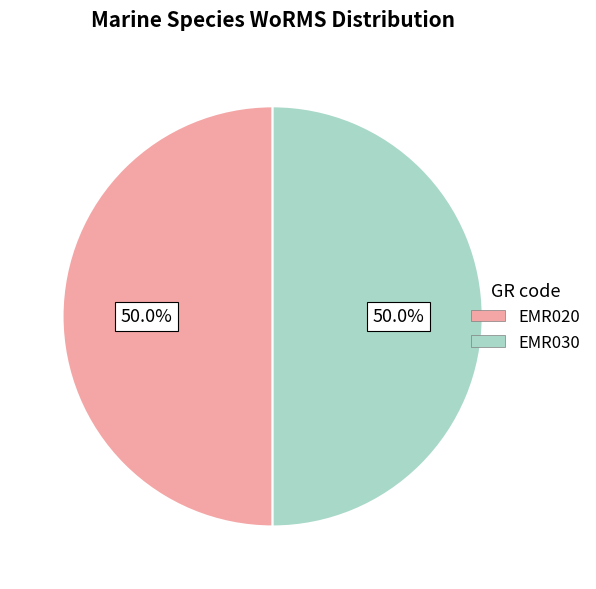

To the nearest percent, what portion does EMR020 represent?

50%